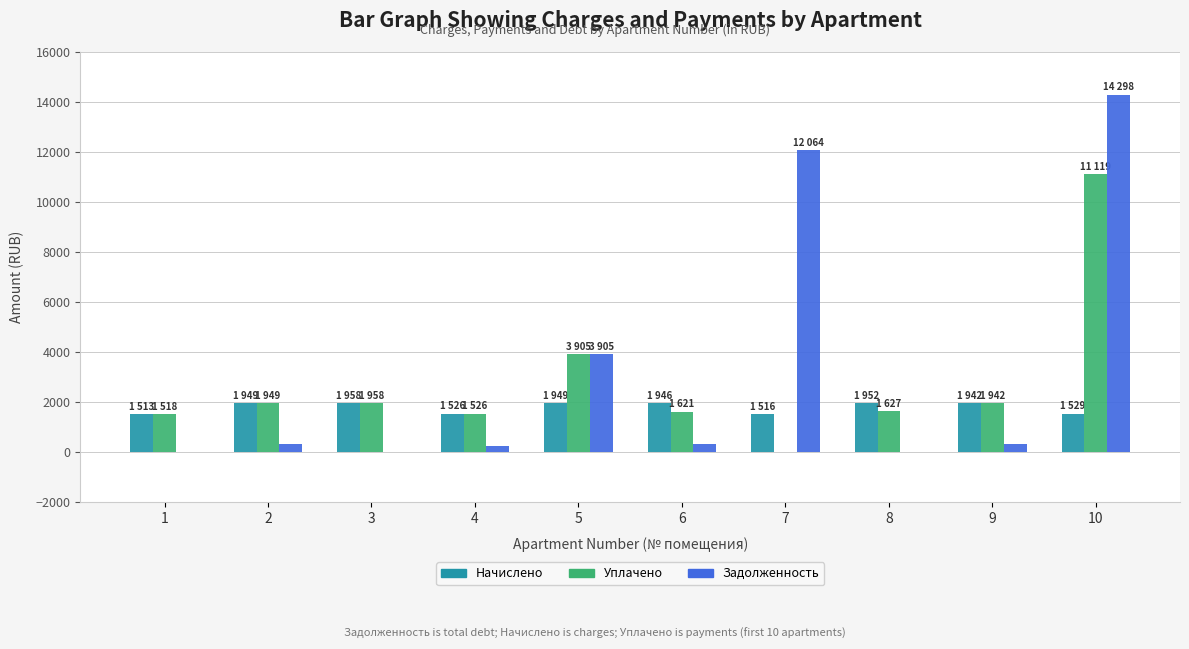

Between 7 and 8, which series saw the biggest shift?

Задолженность